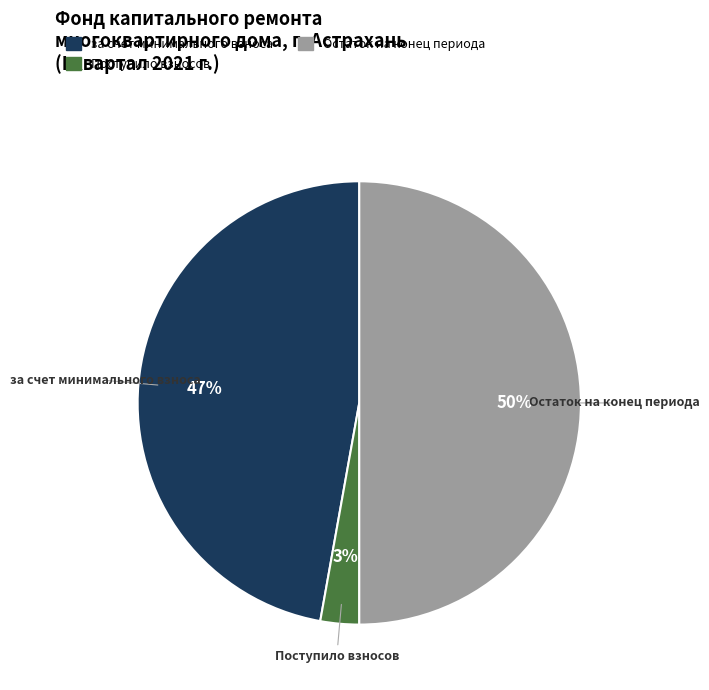

True or false: Остаток на конец периода accounts for 57% of the total.

False